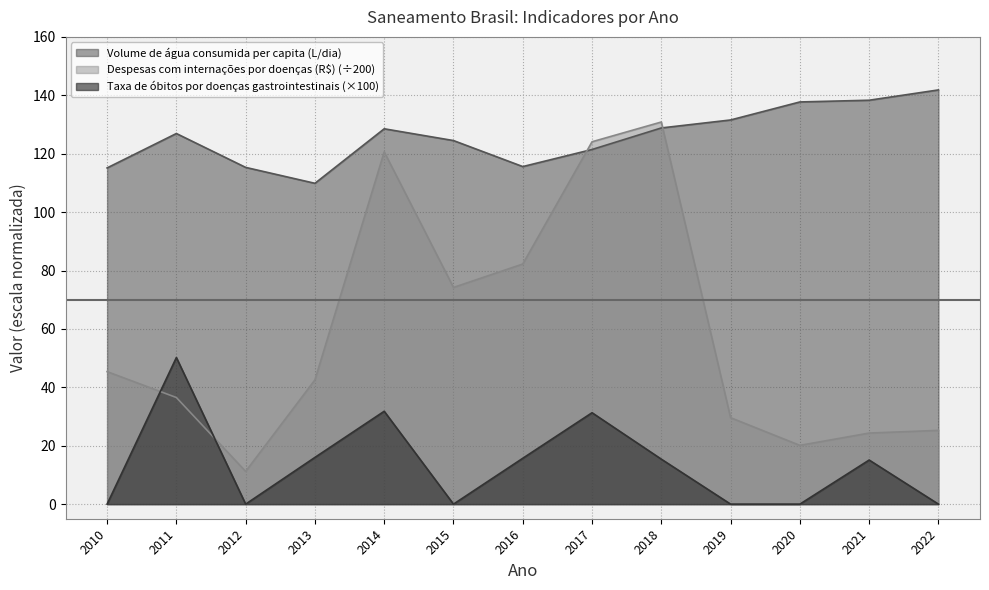

What is the value of the Volume de água consumida per capita (L/dia) point at the 7th from the left?

115.6